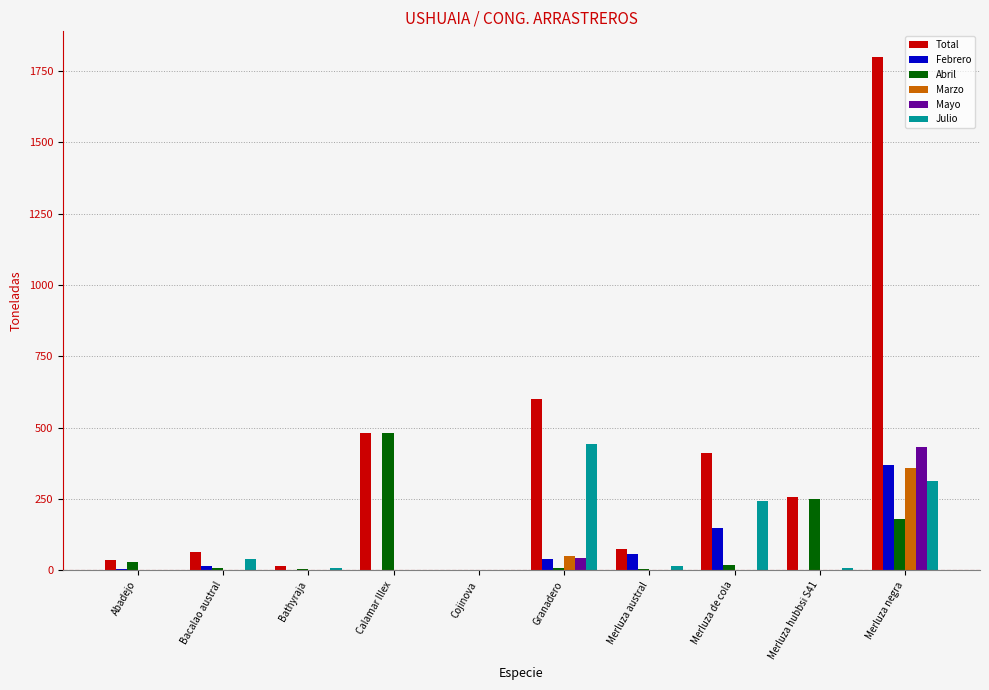

How many values in the Abril series exceed 20?

5